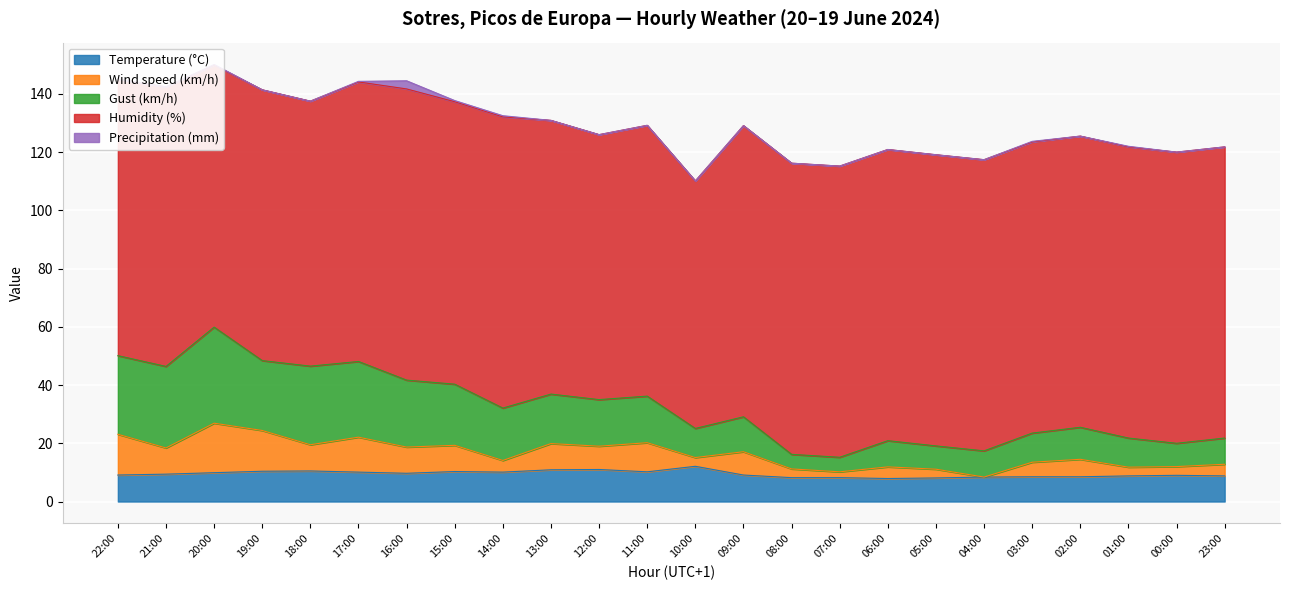

True or false: Temperature (°C) has a value of 2.4 at 05:00.

False